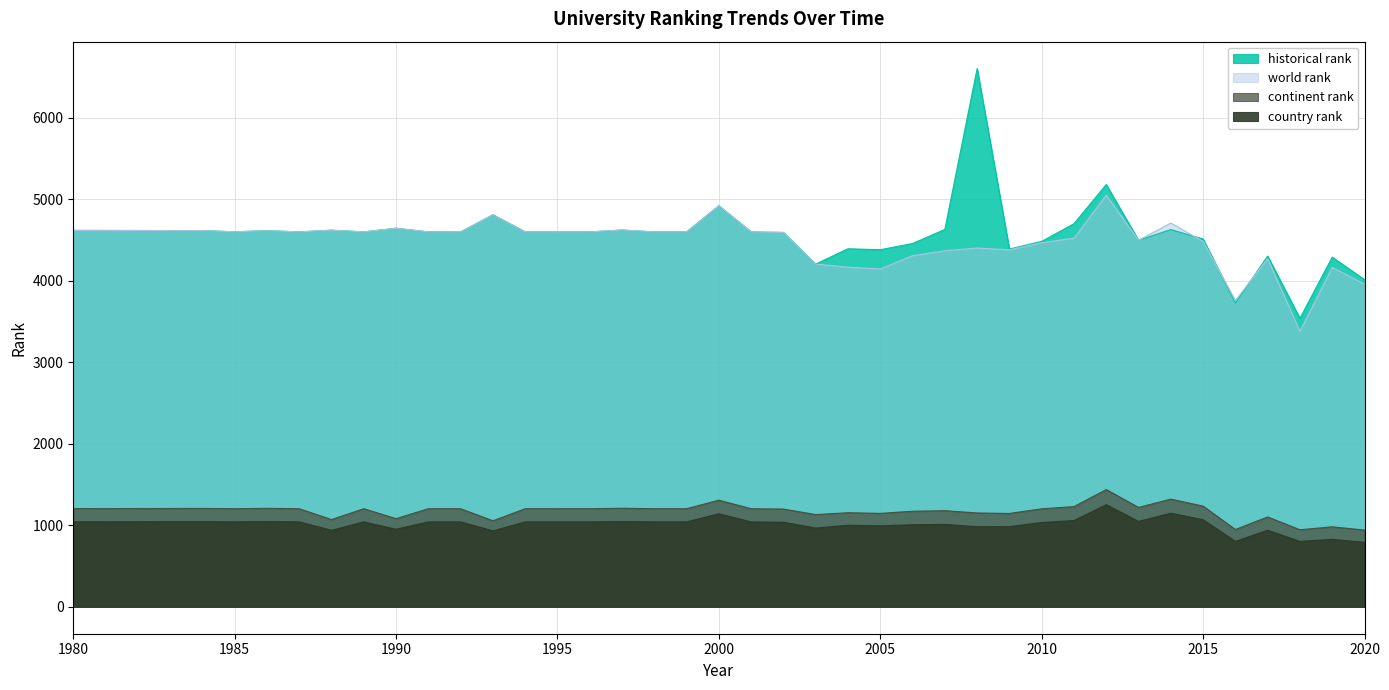

Reading left to right, what are all the values shown in this chart?

world rank: 4620.0	4620.0	4618.0	4618.0	4603.0	4617.0	4602.0	4623.0	4602.0	4647.0	4602.0	4602.0	4813.0	4602.0	4602.0	4602.0	4625.0	4602.0	4602.0	4923.0	4602.0	4595.0	4207.0	4169.0	4147.0	4310.0	4370.0	4404.0	4382.0	4469.0	4525.0	5053.0	4499.0	4711.0	4485.0	3760.0	4273.0	3381.0	4166.0	3961.0
historical rank: 4620.0	4620.0	4618.0	4618.0	4603.0	4617.0	4602.0	4623.0	4602.0	4647.0	4602.0	4602.0	4813.0	4602.0	4602.0	4602.0	4625.0	4602.0	4602.0	4923.0	4602.0	4595.0	4207.0	4395.0	4383.0	4459.5	4632.0	6606.5	4391.0	4485.5	4702.5	5183.0	4499.5	4630.5	4515.0	3730.5	4305.0	3541.0	4291.5	4016.5
continent rank: 1206.0	1205.0	1207.0	1208.0	1204.0	1209.0	1204.0	1071.0	1204.0	1082.0	1204.0	1204.0	1056.0	1204.0	1204.0	1204.0	1210.0	1204.0	1204.0	1309.0	1204.0	1200.0	1132.0	1155.0	1147.0	1173.0	1180.0	1152.0	1146.0	1203.0	1230.0	1439.0	1220.0	1322.0	1236.0	949.0	1103.0	946.0	982.0	942.0
country rank: 1044.0	1043.0	1045.0	1046.0	1042.0	1047.0	1042.0	939.0	1042.0	952.0	1042.0	1042.0	932.0	1042.0	1042.0	1042.0	1047.0	1042.0	1042.0	1142.0	1042.0	1038.0	967.0	1001.0	994.0	1007.0	1012.0	983.0	984.0	1035.0	1059.0	1253.0	1048.0	1149.0	1069.0	803.0	940.0	803.0	828.0	791.0